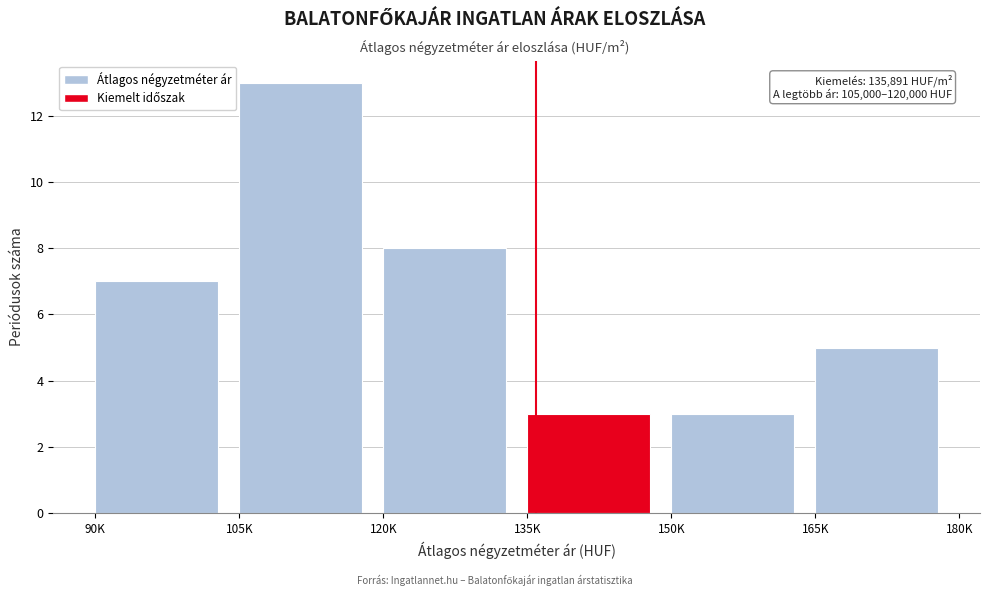

Reading right to left, what are all the values shown in this chart?

5	3	3	8	13	7